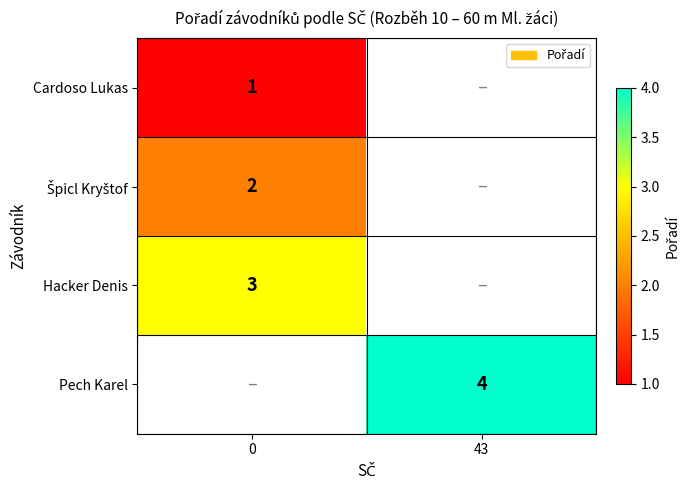

The Hacker Denis series shows 1 at 0. True or false?

False